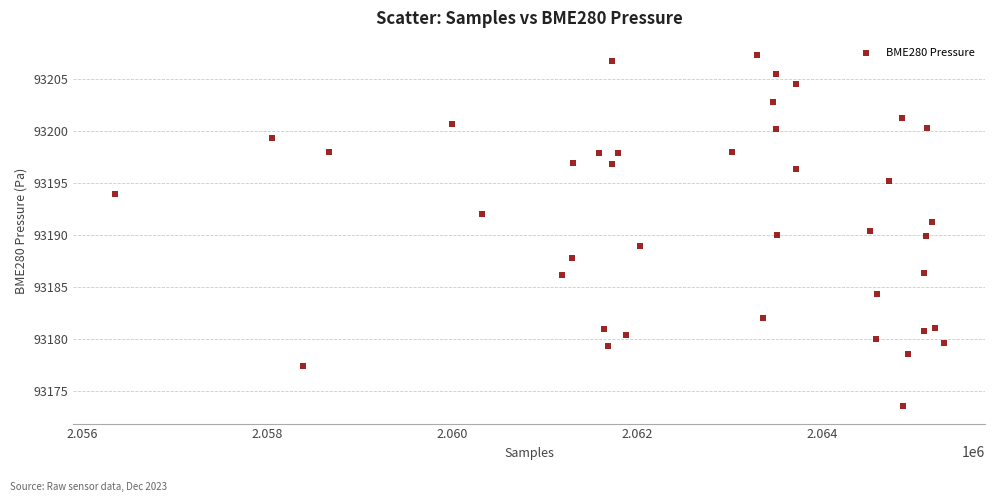

What is the range of Y values (max minus min)?

33.7